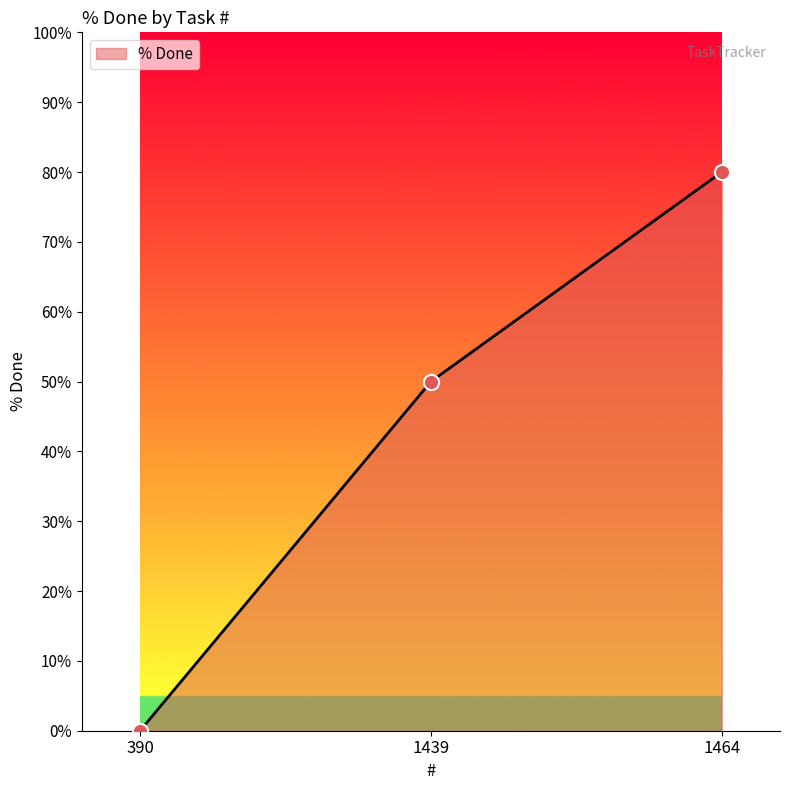

What is the change in value from 390 to 1439?

+50